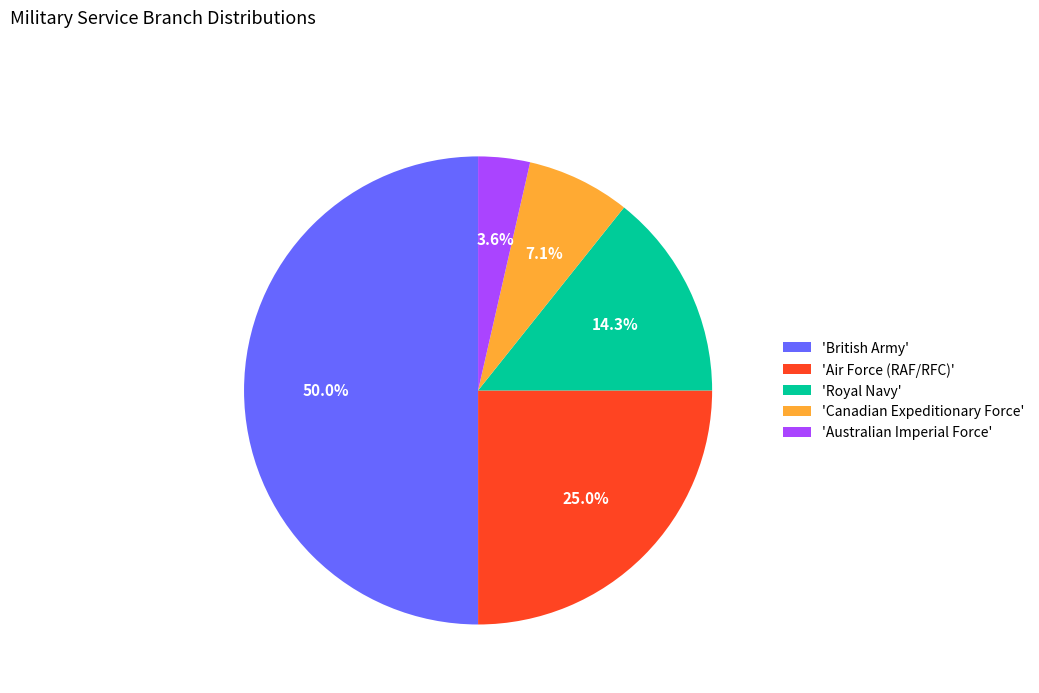

What is the total percentage of 'Canadian Expeditionary Force' and 'Royal Navy'?

21.4%